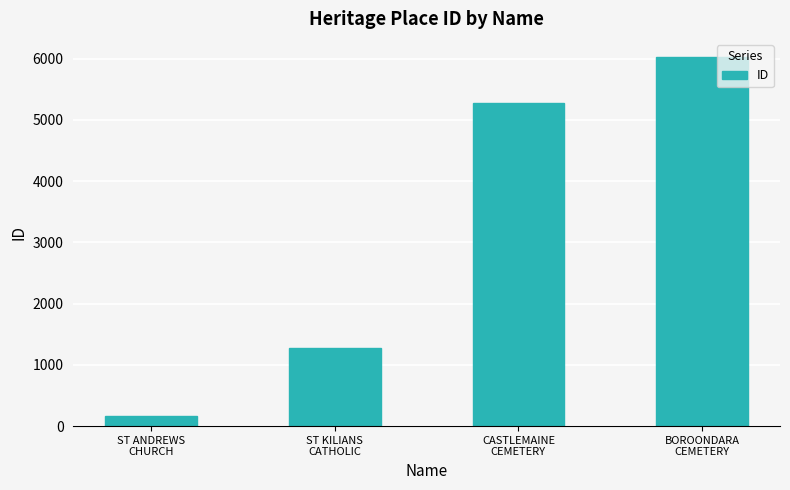

List the labels in order of value, smallest first.

ST ANDREWS
CHURCH, ST KILIANS
CATHOLIC, CASTLEMAINE
CEMETERY, BOROONDARA
CEMETERY